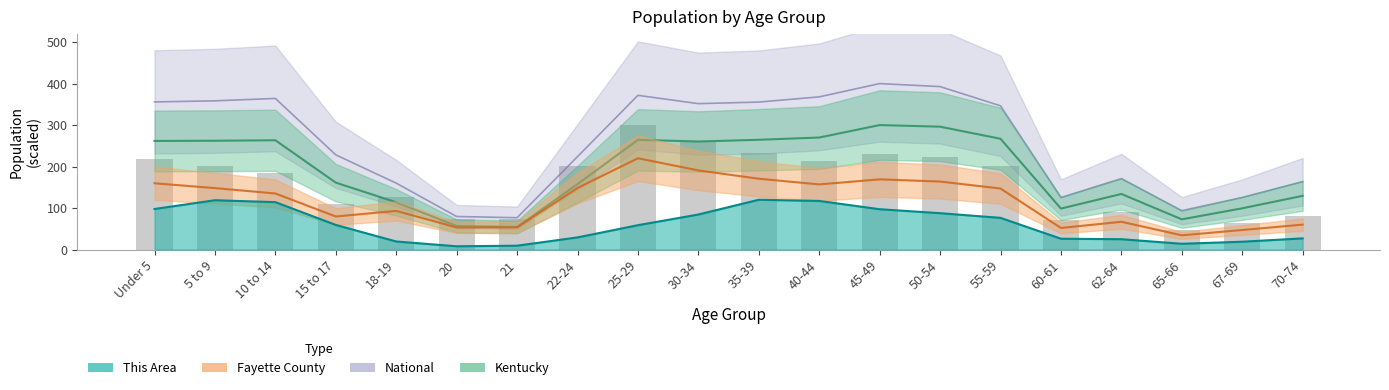

What is the difference between the Kentucky values at 55-59 and 40-44?

3.0